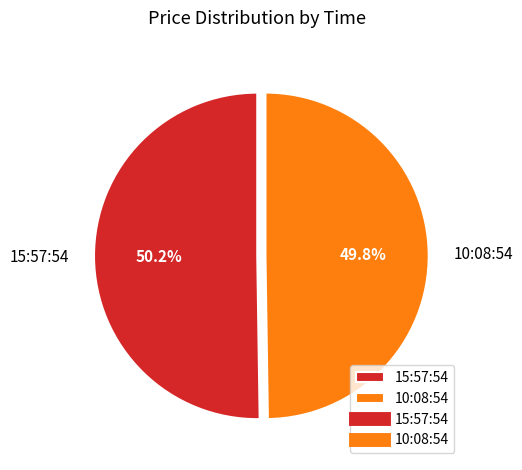

Does any single category account for the majority?

Yes